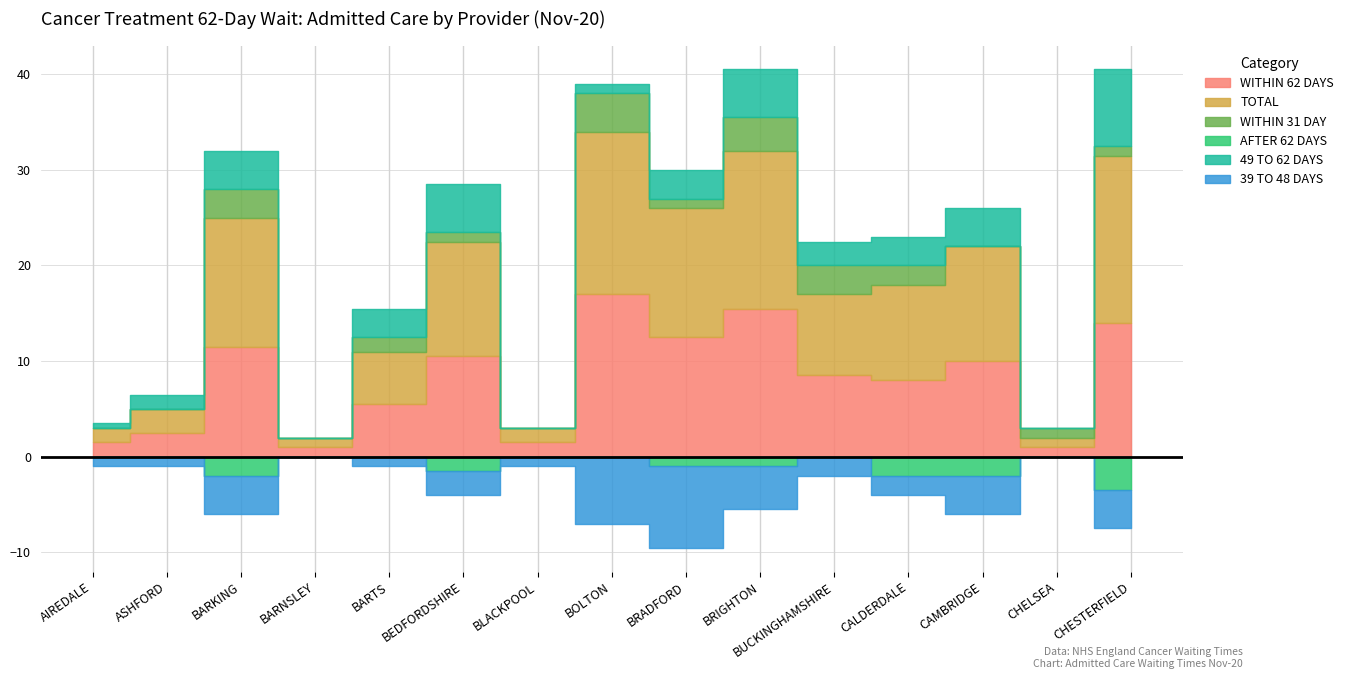

Rank the series at CHESTERFIELD from lowest to highest value.

WITHIN 31 DAY, AFTER 62 DAYS, 39 TO 48 DAYS, 49 TO 62 DAYS, WITHIN 62 DAYS, TOTAL